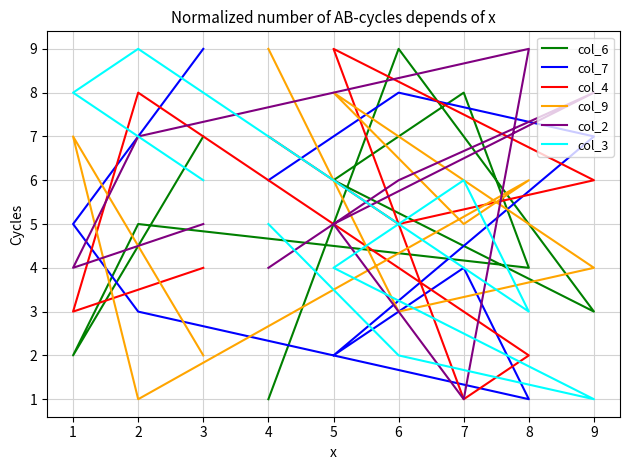

List the series in order of their peak value, highest first.

col_6, col_7, col_4, col_9, col_2, col_3